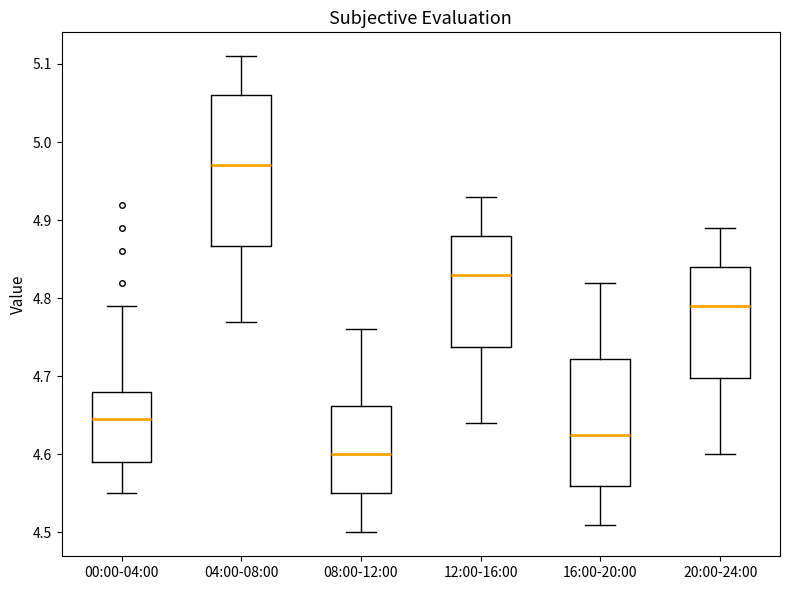

Reading left to right, transcribe this box plot: for each box, give where its median line is, the range the box spans, and where its two whiskers end, as read against the y-axis. The values are not printed on the chart, so give them approximately, as read against the axis.

00:00-04:00: median 4.65, box 4.59 to 4.68, whiskers 4.55 to 4.79
04:00-08:00: median 4.97, box 4.87 to 5.06, whiskers 4.77 to 5.11
08:00-12:00: median 4.60, box 4.55 to 4.66, whiskers 4.50 to 4.76
12:00-16:00: median 4.83, box 4.74 to 4.88, whiskers 4.64 to 4.93
16:00-20:00: median 4.63, box 4.56 to 4.72, whiskers 4.51 to 4.82
20:00-24:00: median 4.79, box 4.70 to 4.84, whiskers 4.60 to 4.89